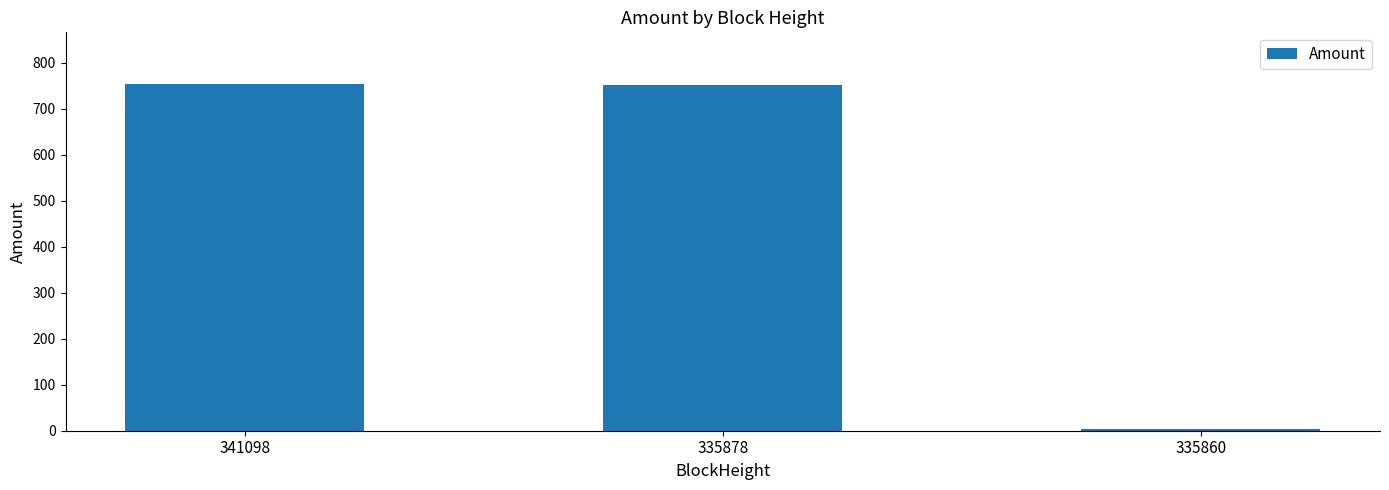

At which label is the value closest to 378?

335878